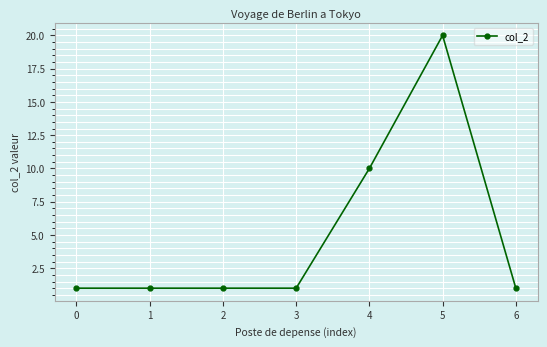

True or false: there are more than 0 points higher than both neighbors.

True